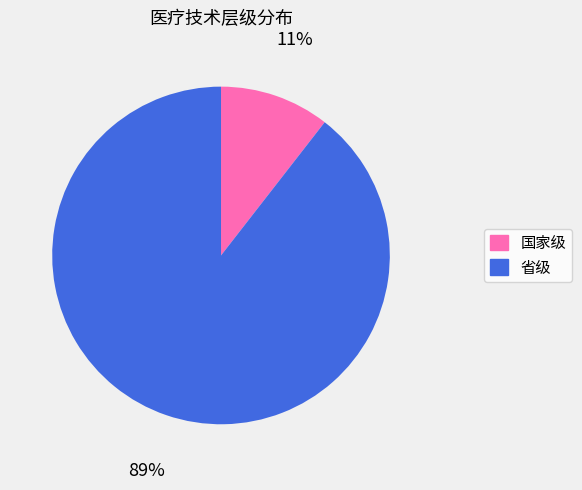

Which slice is the smallest?

国家级